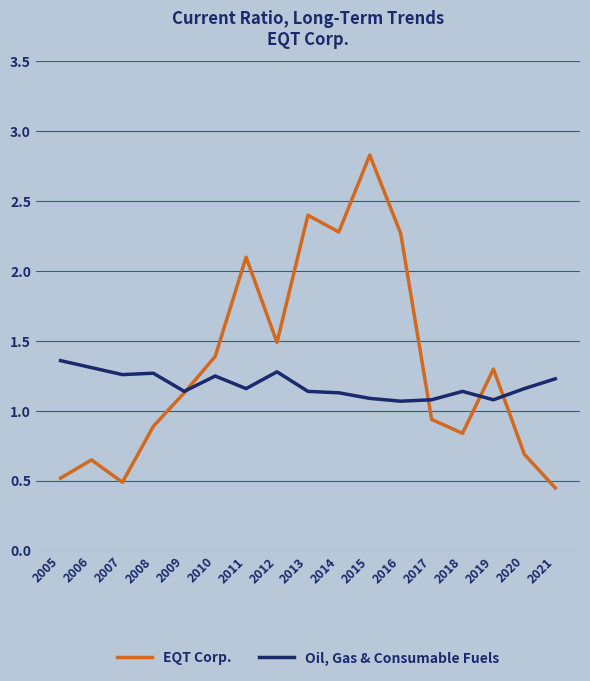

The EQT Corp. series shows 1.9 at 2015. True or false?

False